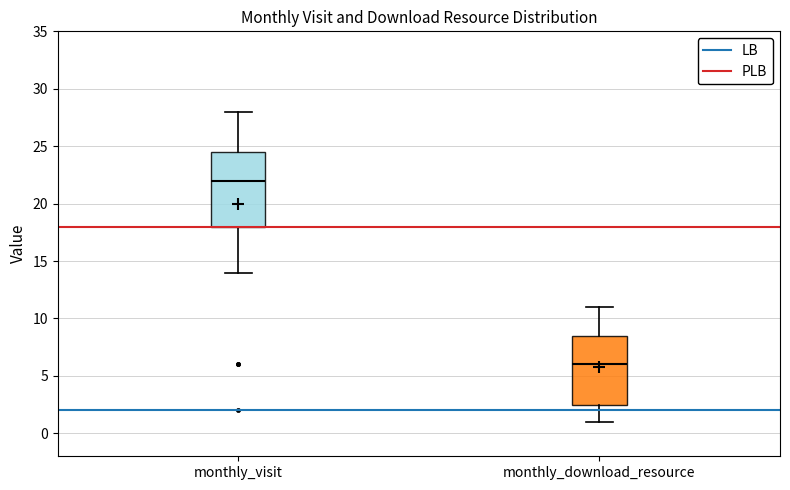

Where does the upper whisker of the box for monthly_visit end on the y-axis? The values are not printed on the chart, so give them approximately, as read against the axis.

28.0